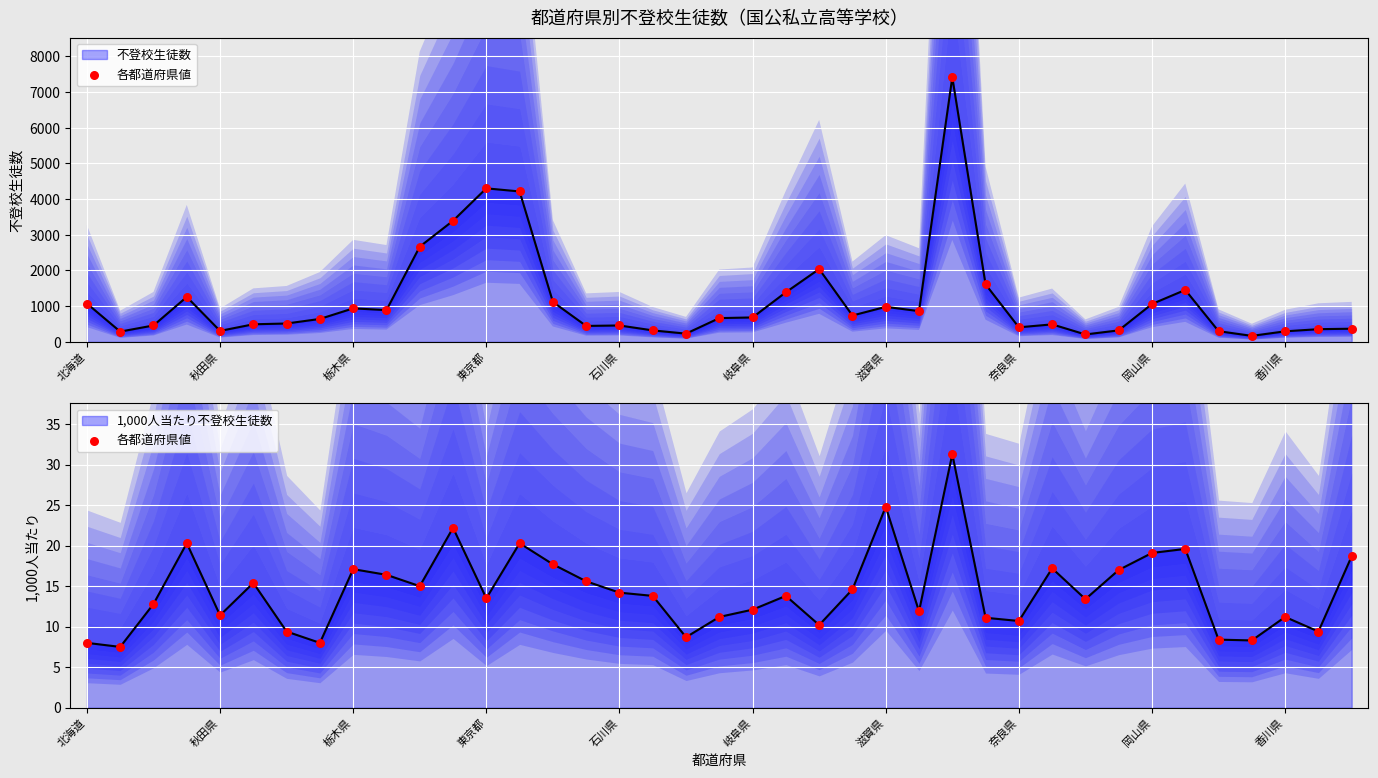

What is the change in value from 滋賀県 to 岡山県?

-5.7